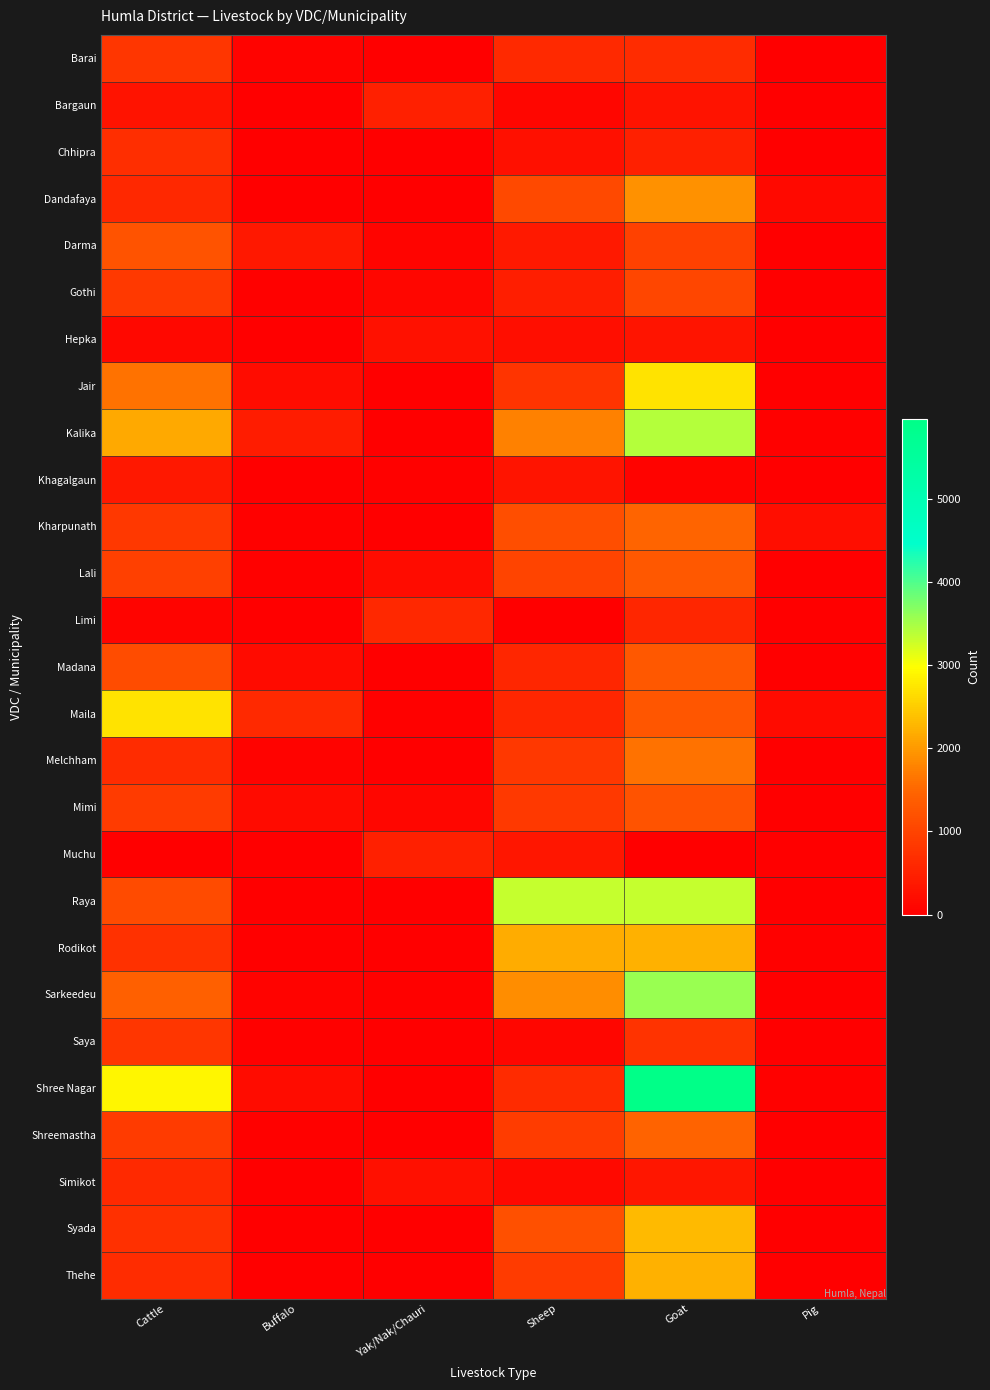

Rank the series by their maximum value, from lowest to highest.

Hepka, Khagalgaun, Bargaun, Muchu, Limi, Simikot, Chhipra, Barai, Saya, Gothi, Darma, Mimi, Madana, Lali, Shreemastha, Kharpunath, Melchham, Dandafaya, Rodikot, Thehe, Syada, Maila, Jair, Raya, Kalika, Sarkeedeu, Shree Nagar